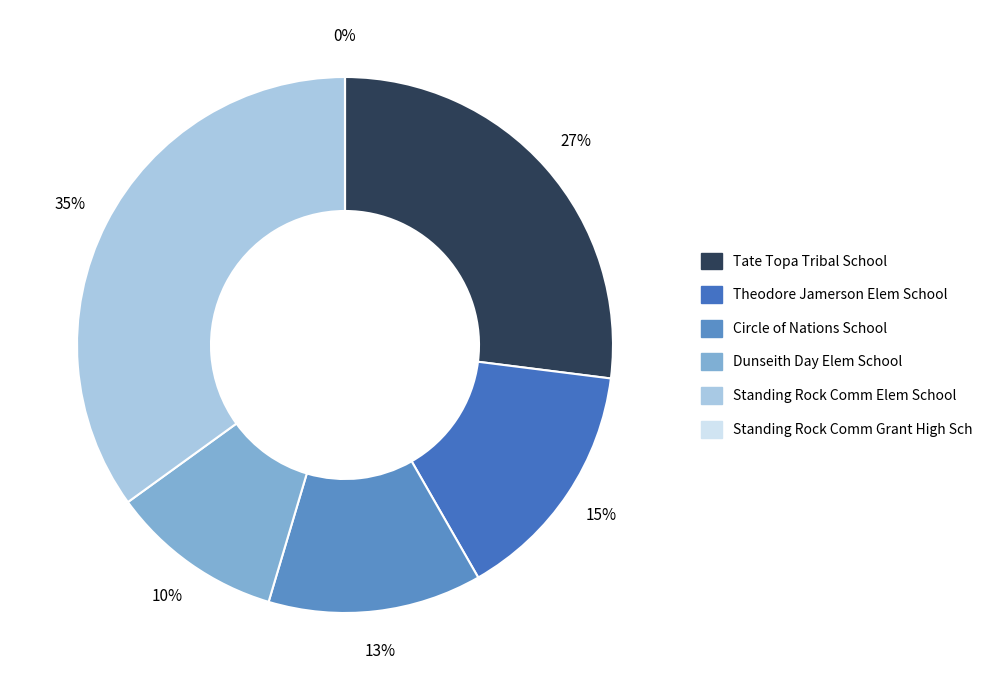

Rank the categories by value from highest to lowest.

Standing Rock Comm Elem School, Tate Topa Tribal School, Theodore Jamerson Elem School, Circle of Nations School, Dunseith Day Elem School, Standing Rock Comm Grant High Sch